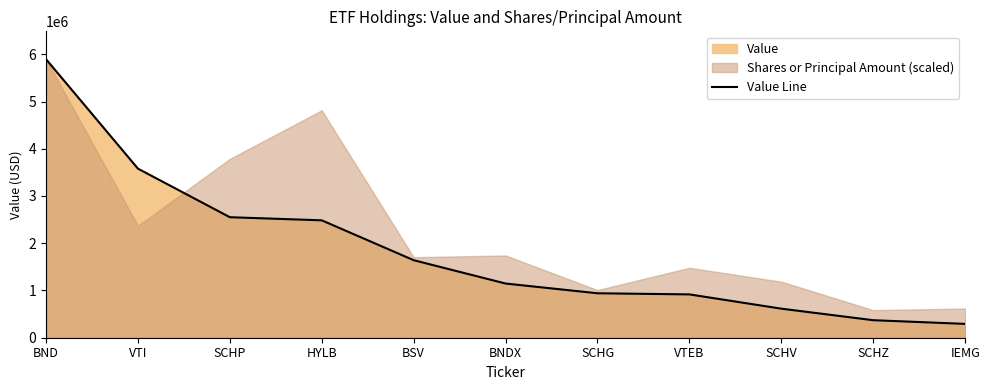

What is the value of the 7th point from the left?

941000